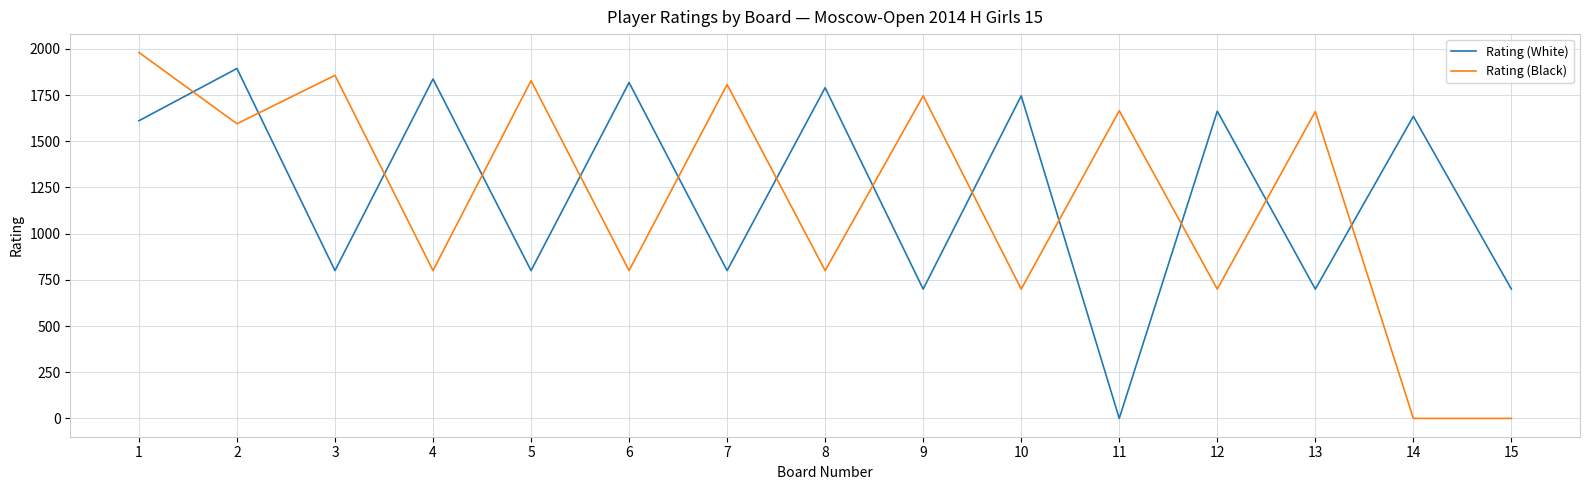

True or false: Rating (Black) has a value of 0 at 14.

True